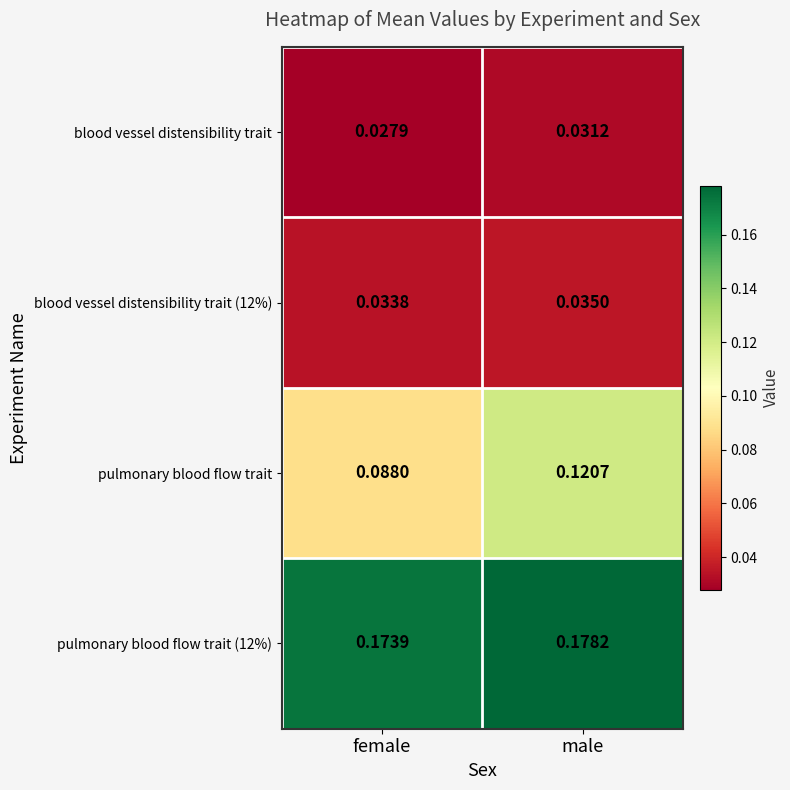

Which label corresponds to the largest value in the chart?

male